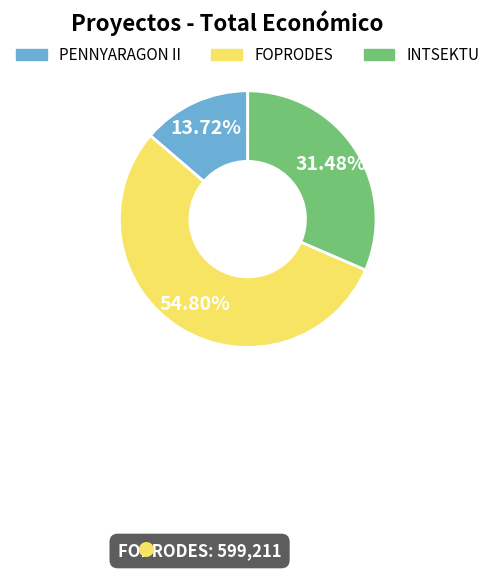

To the nearest percent, what is the difference between the largest and smallest slice percentages?

41%